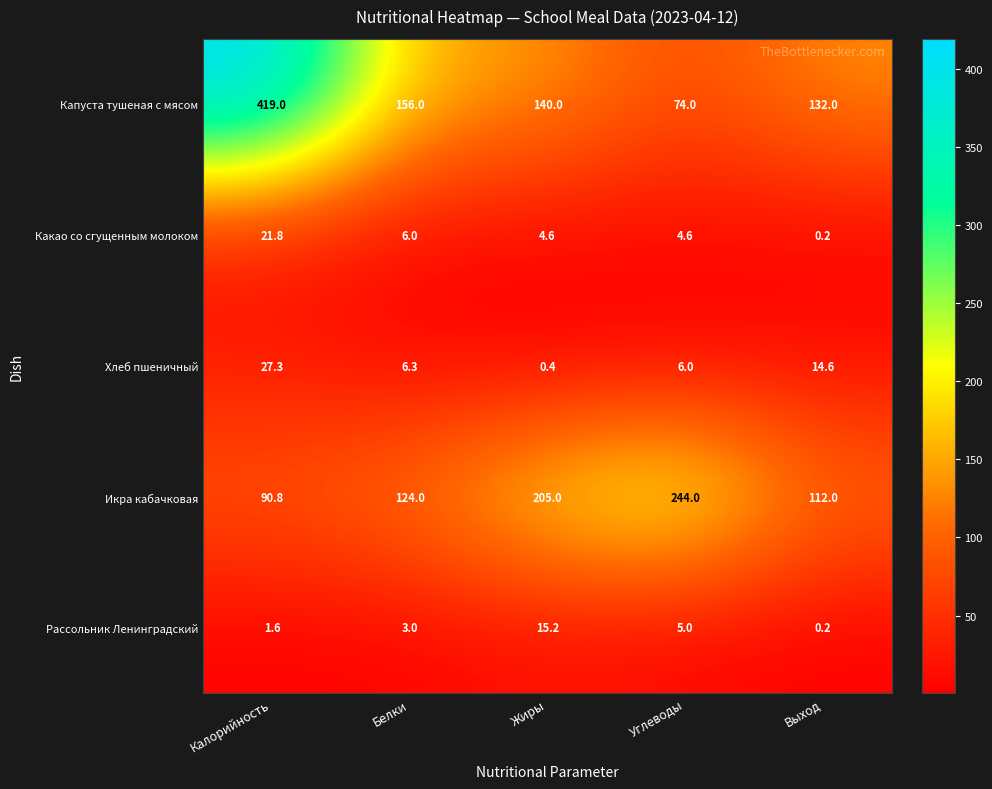

Which series changed the most between Жиры and Углеводы?

Капуста тушеная с мясом